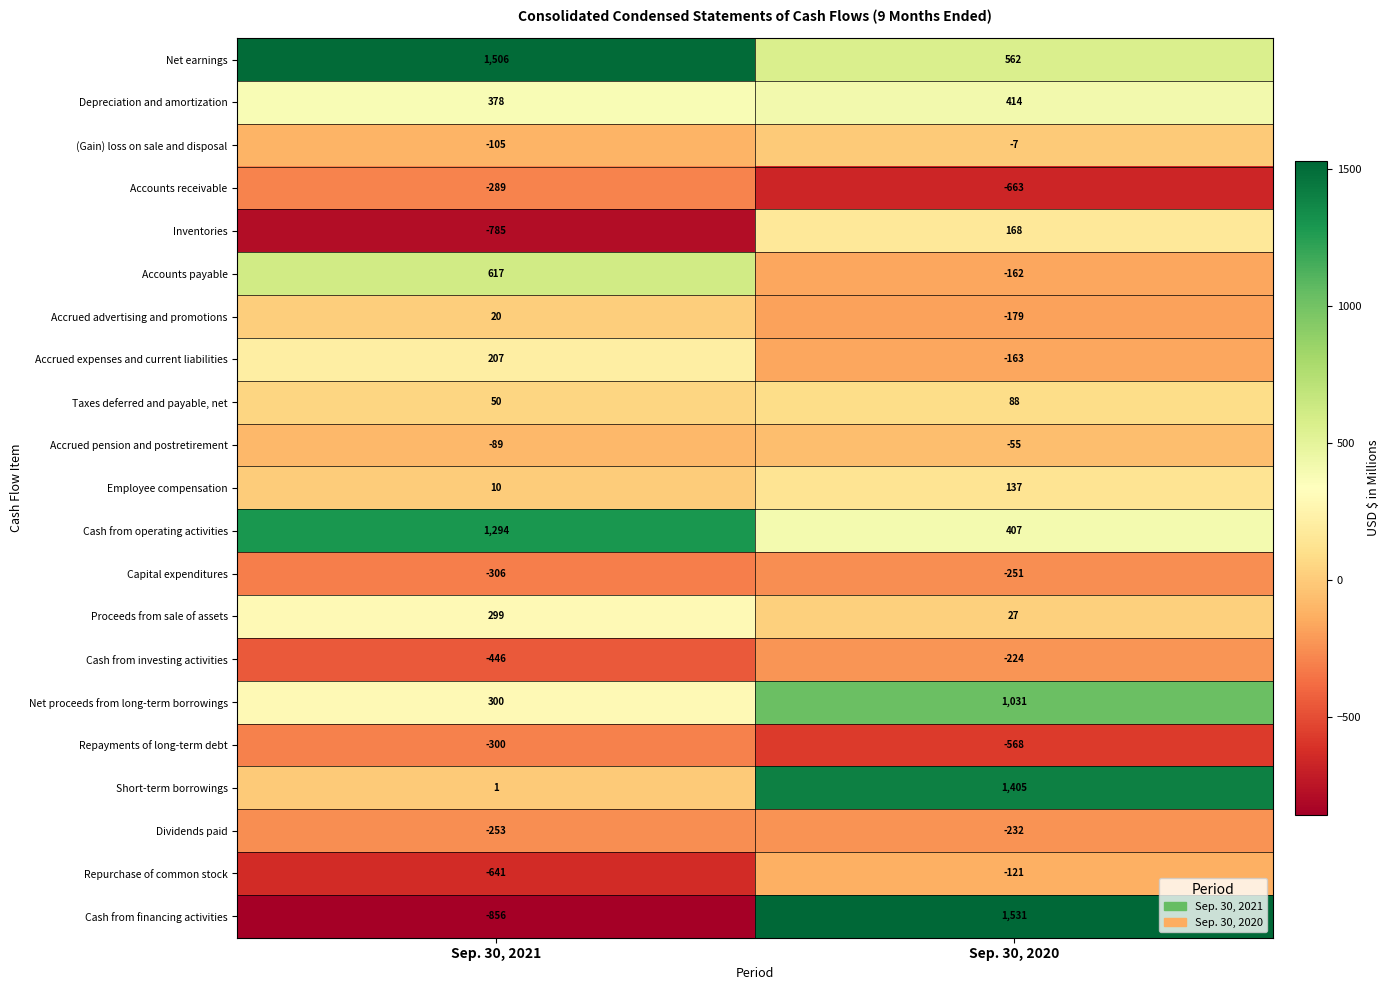

Read the Repayments of long-term debt value at Sep. 30, 2020, to the nearest 10.

-570